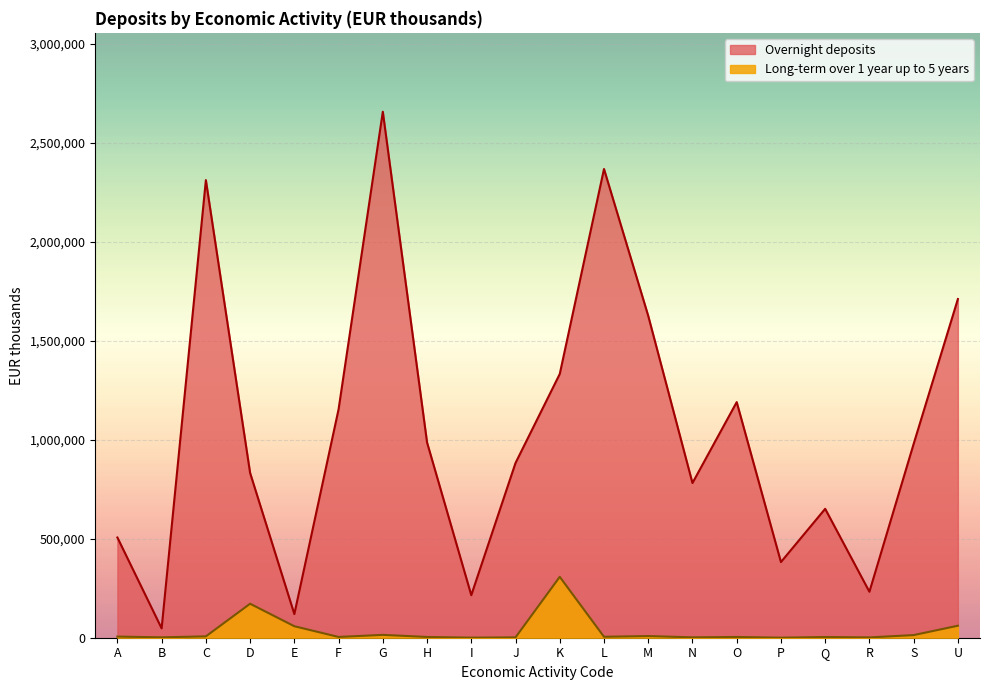

What is the maximum value shown in the chart?

2657170